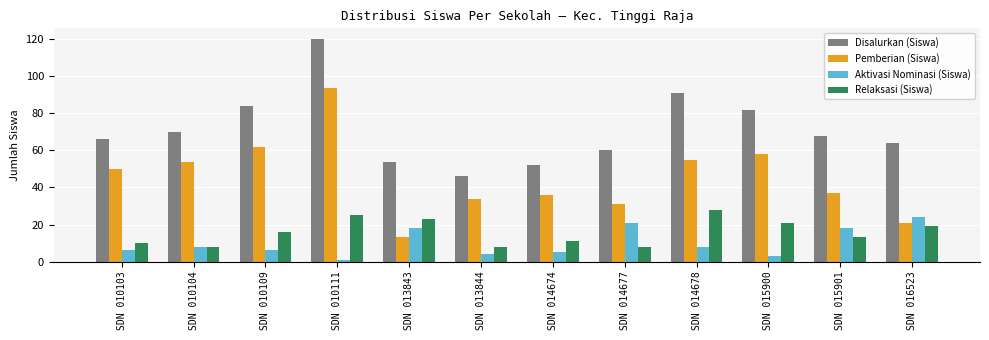

Does the chart contain stacked bars?

No